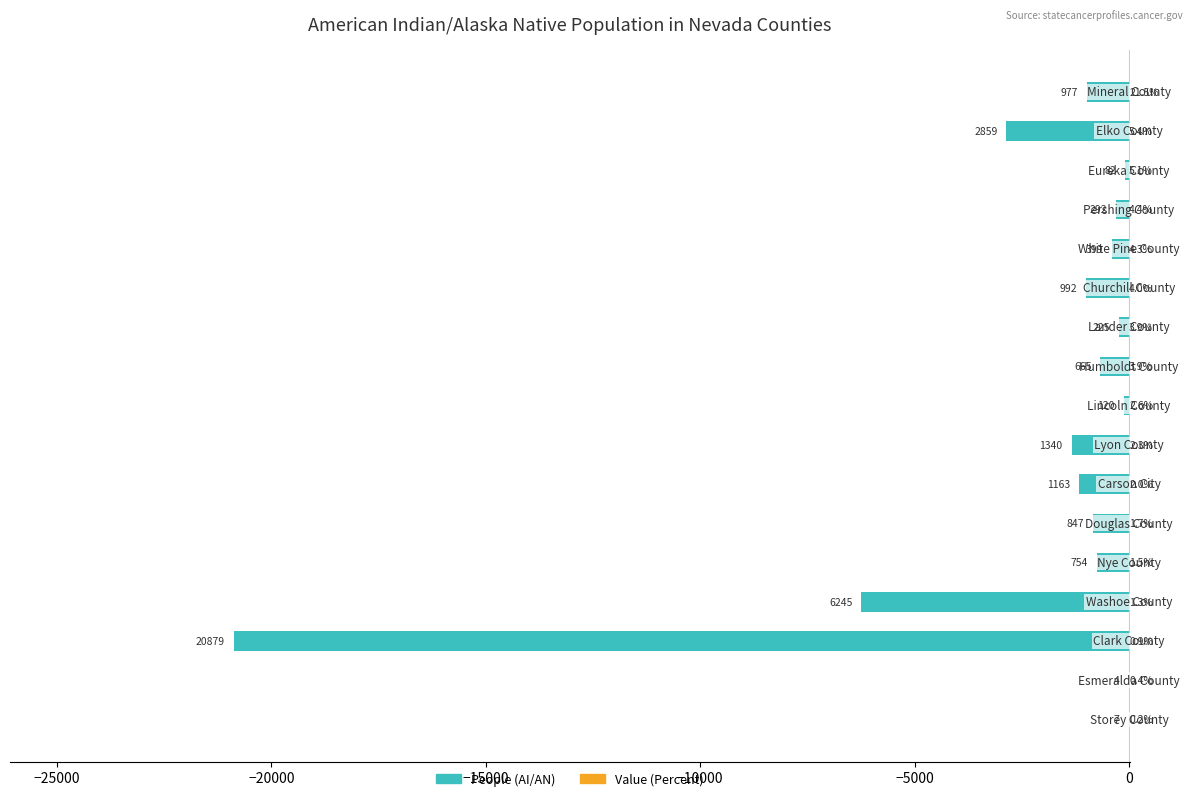

Which series has the largest range (max minus min)?

People (AI/AN)